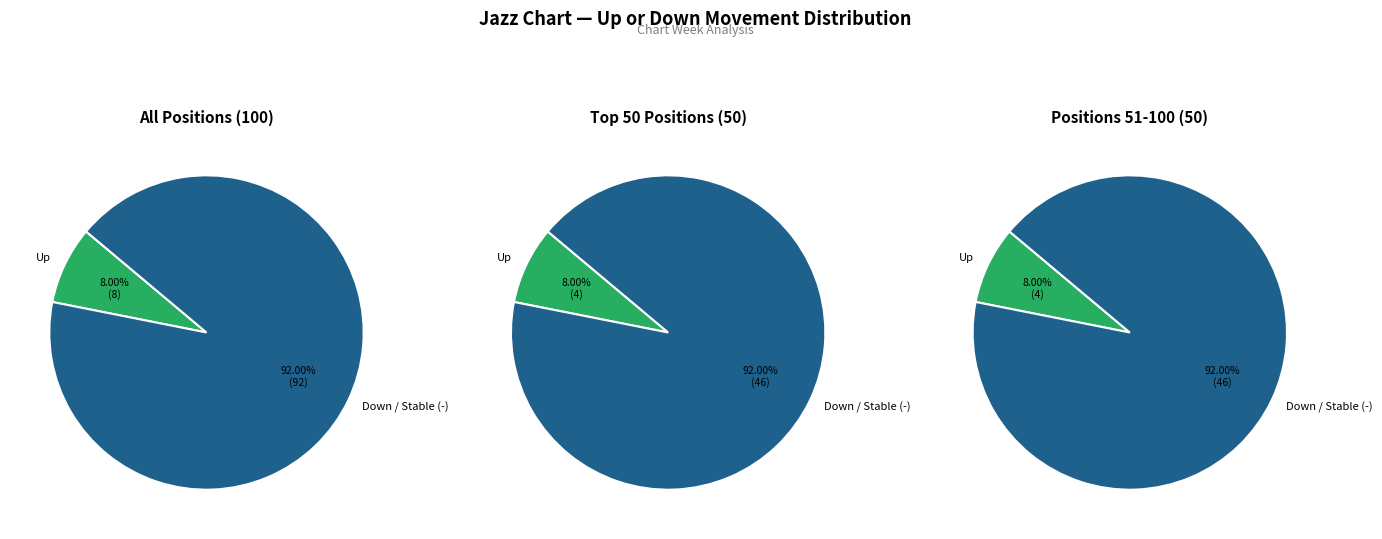

Combined, what portion of the pie is down (-) and up?

100.0%